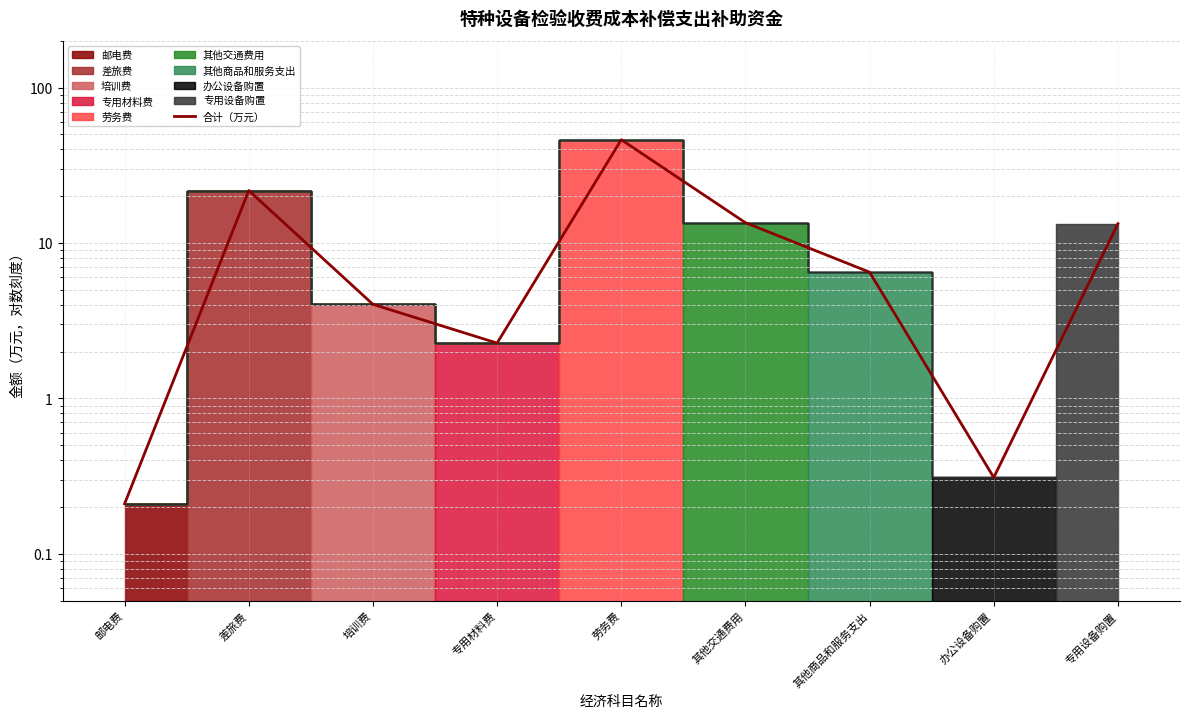

Which category has the lowest value across all series?

邮电费